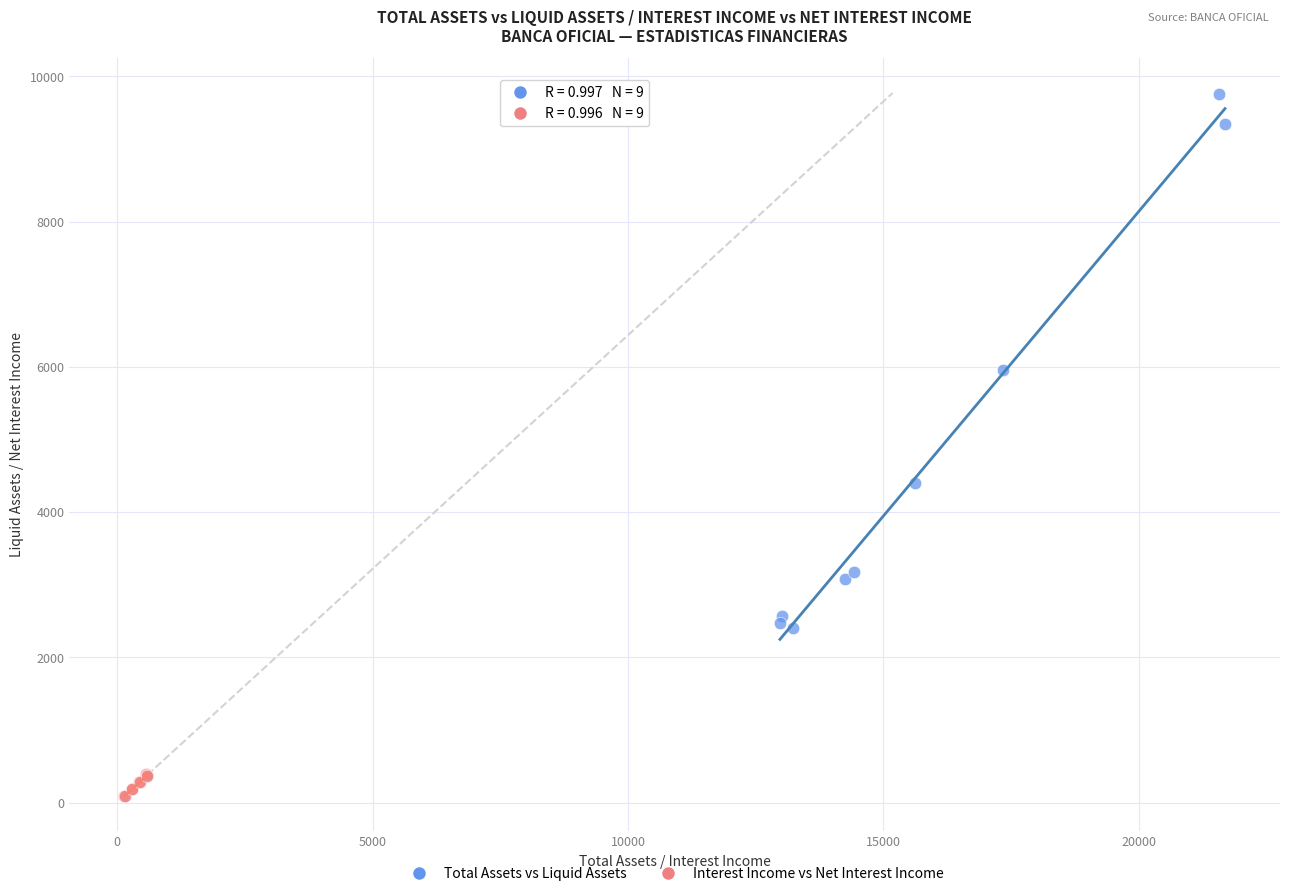

Which series contains the highest Y value?

Total Assets vs Liquid Assets